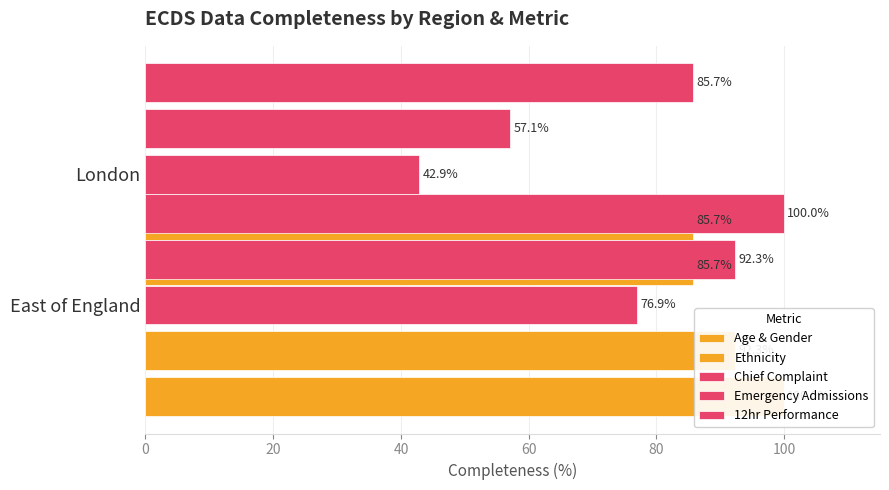

Is it true that Ethnicity equals 85.7 at London?

True